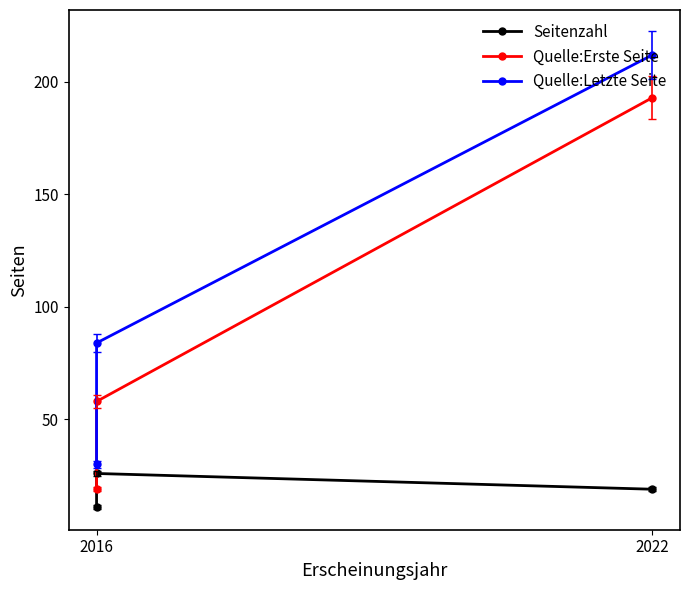

Read the Seitenzahl value at 2022, to the nearest 10.

20